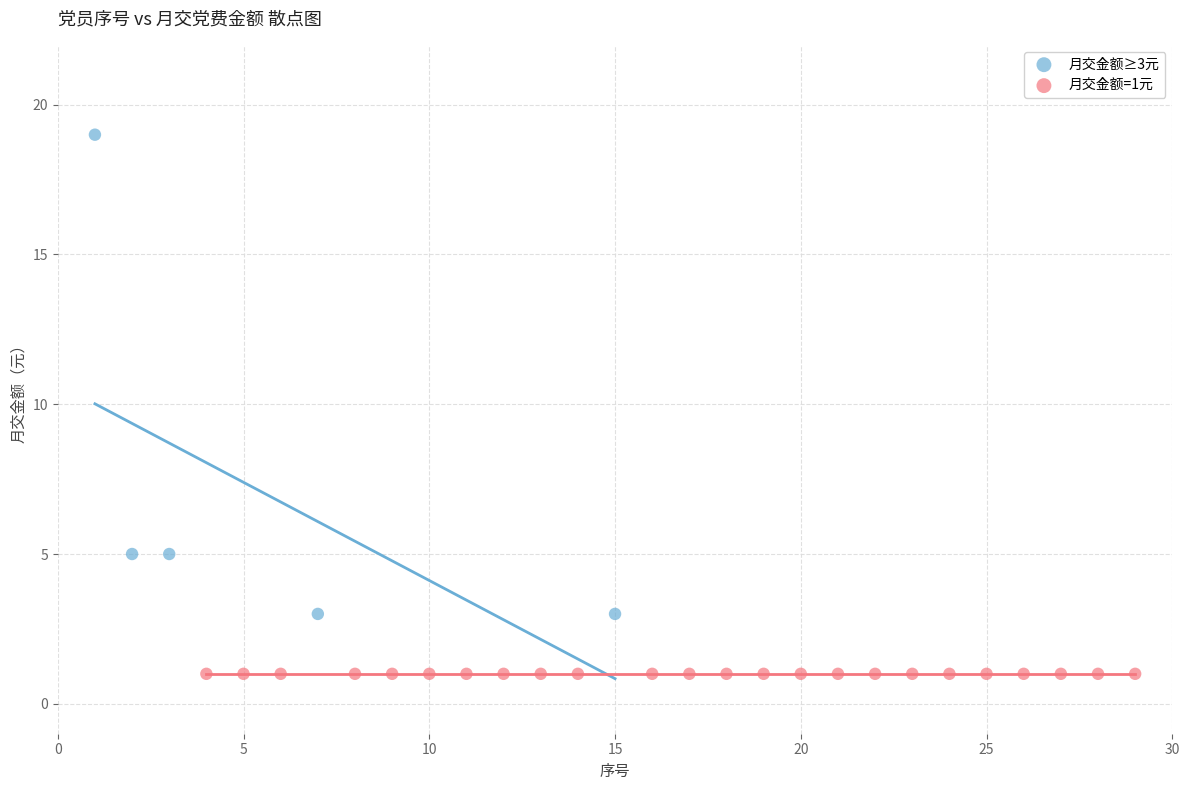

Which series contains the highest Y value?

月交金额≥3元